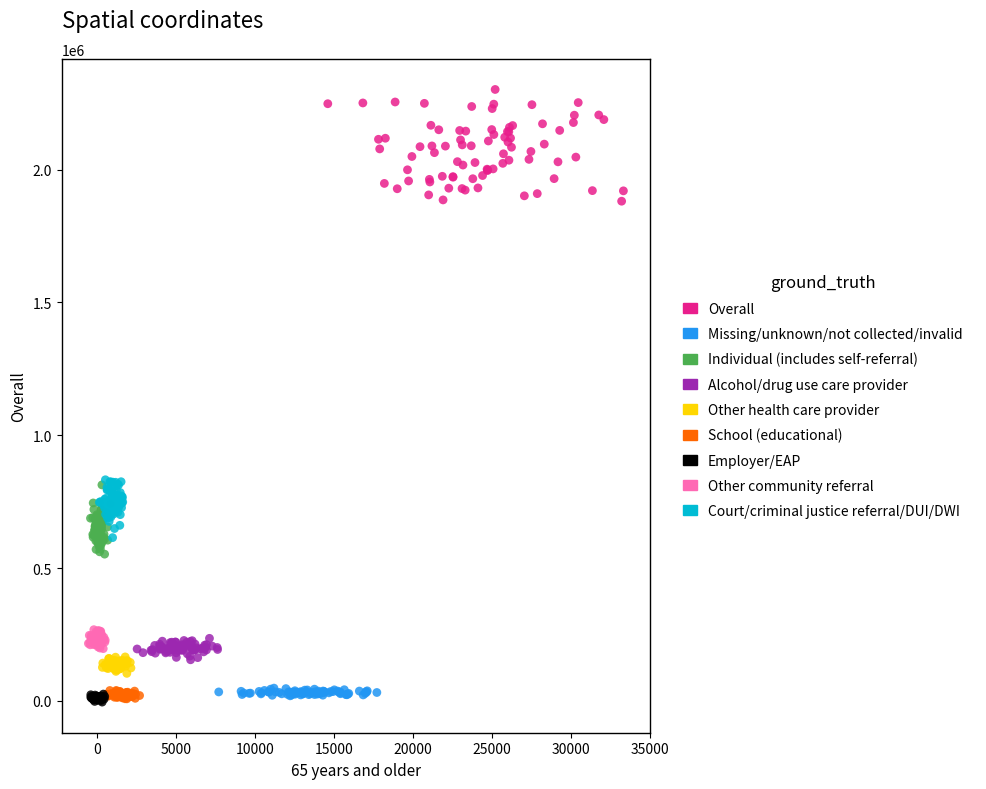

Which series has the widest spread of Y values?

Overall